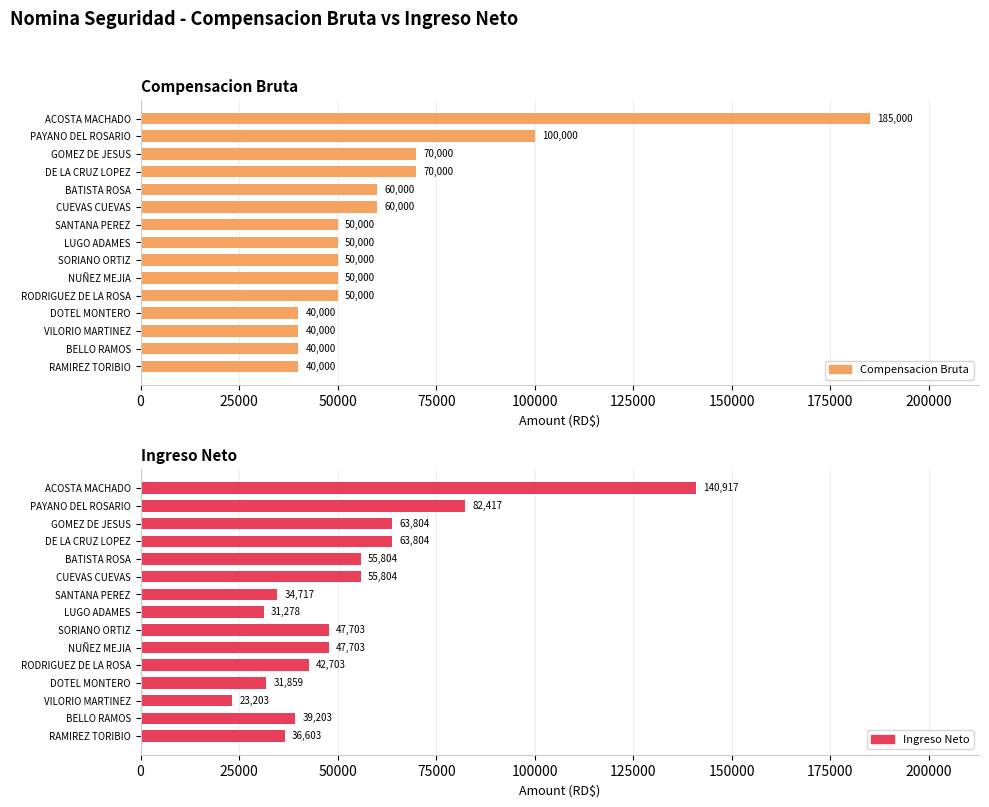

What is the difference between the maximum and minimum values in the Ingreso Neto series?

117714.4